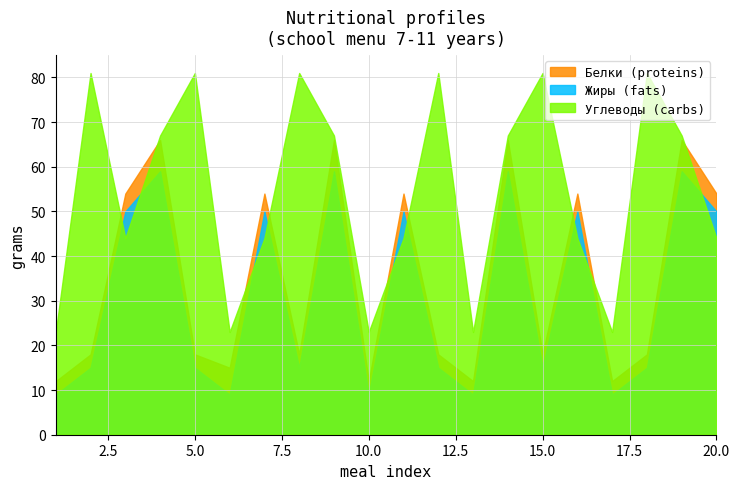

What is the value of the Углеводы (carbs) point at the 10th from the left?

23